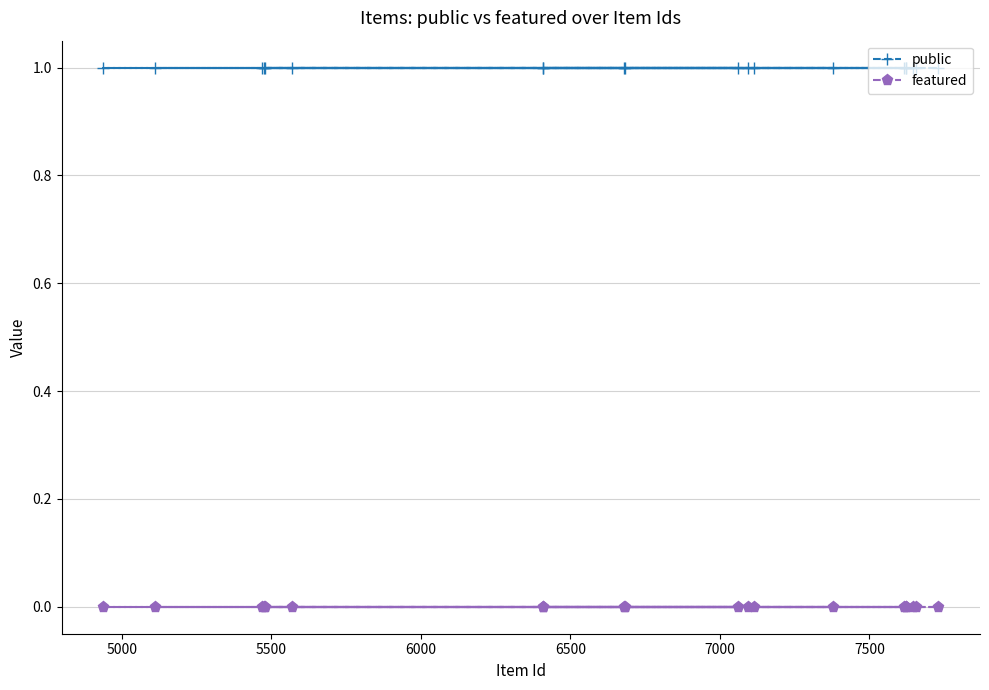

Count the number of data series in this chart.

2